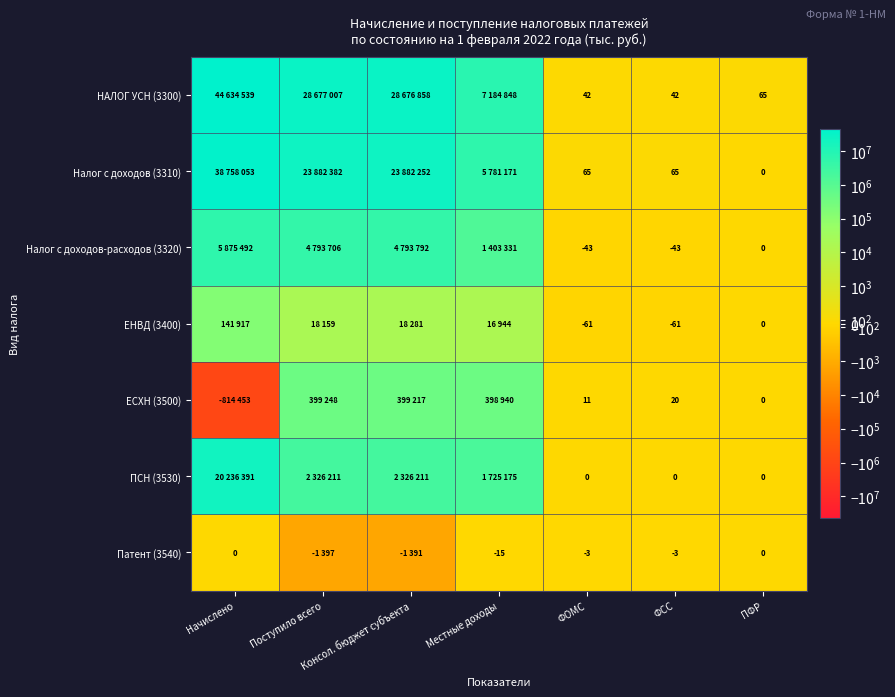

Is it true that Патент (3540) equals -3 at ФСС?

True